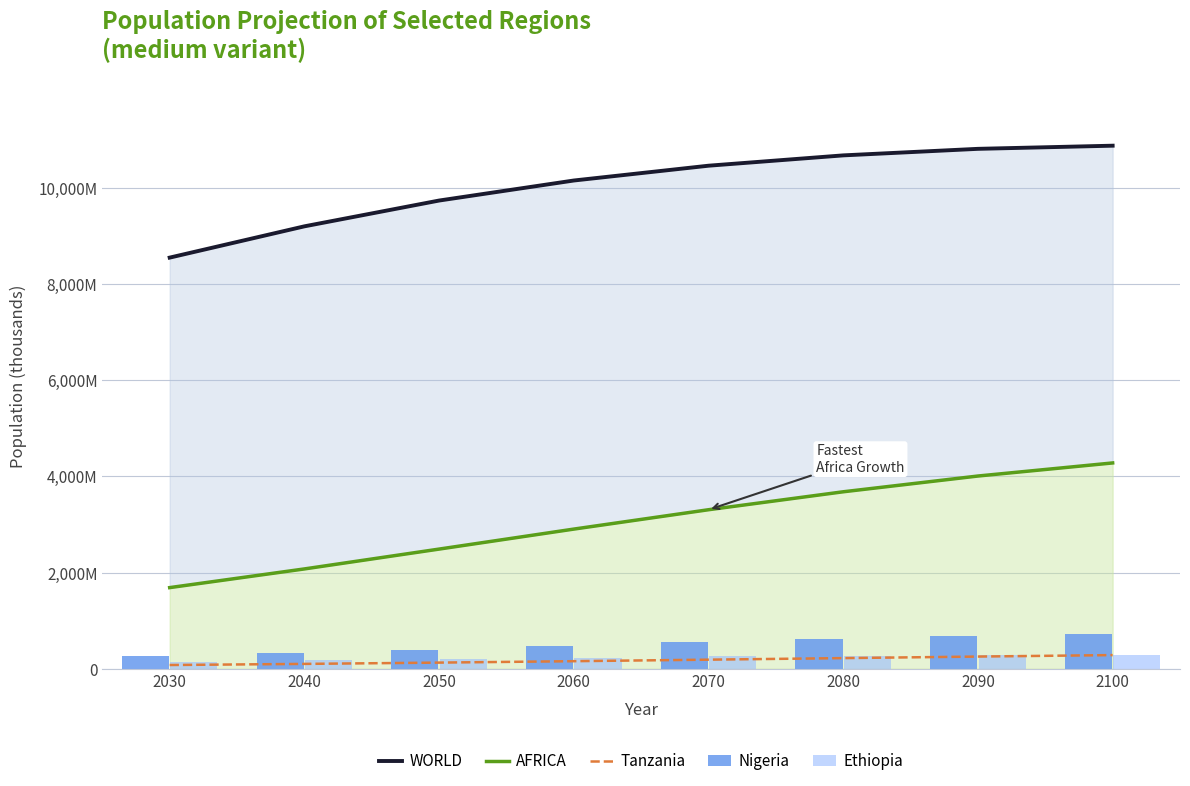

What are all the series names shown in the legend?

WORLD, AFRICA, Tanzania, Nigeria, Ethiopia